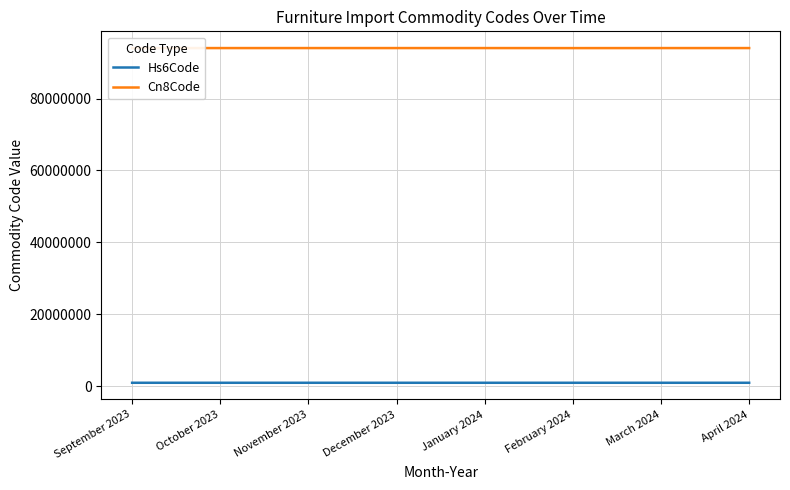

What is the lowest value of the Hs6Code series?

940264.5